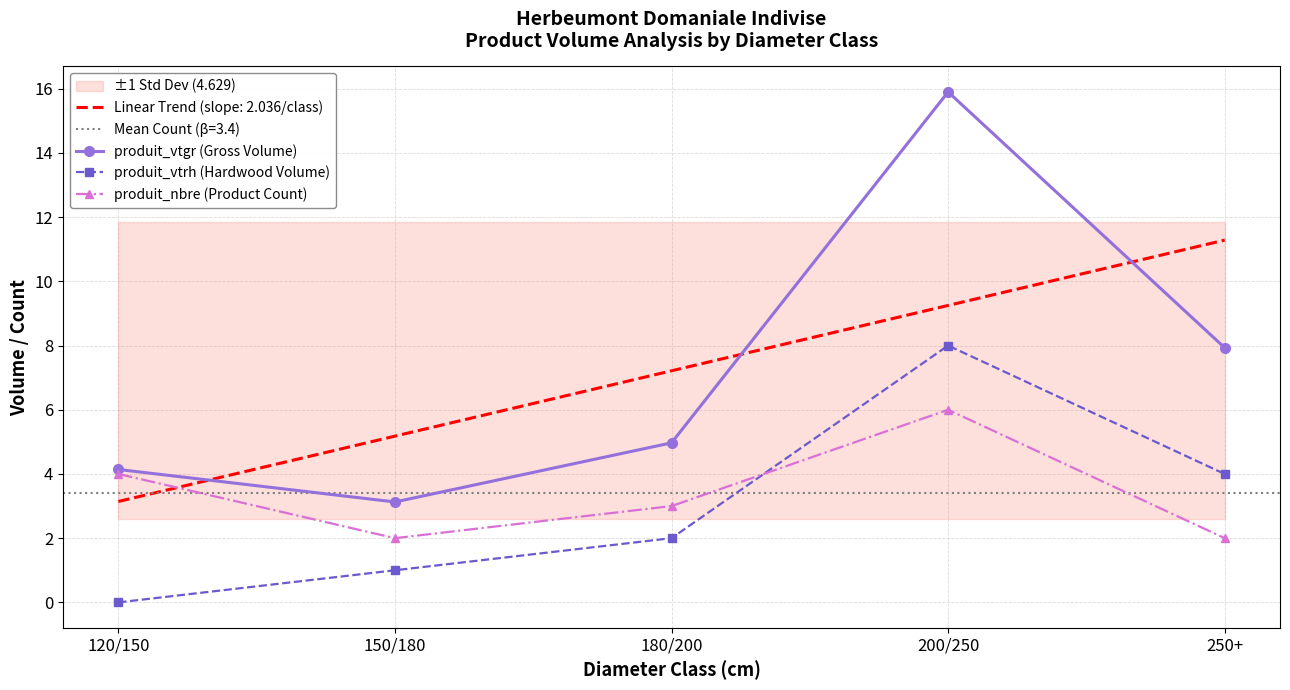

What is the difference between the maximum and second lowest values in the produit_nbre (Product Count) series?

4.0